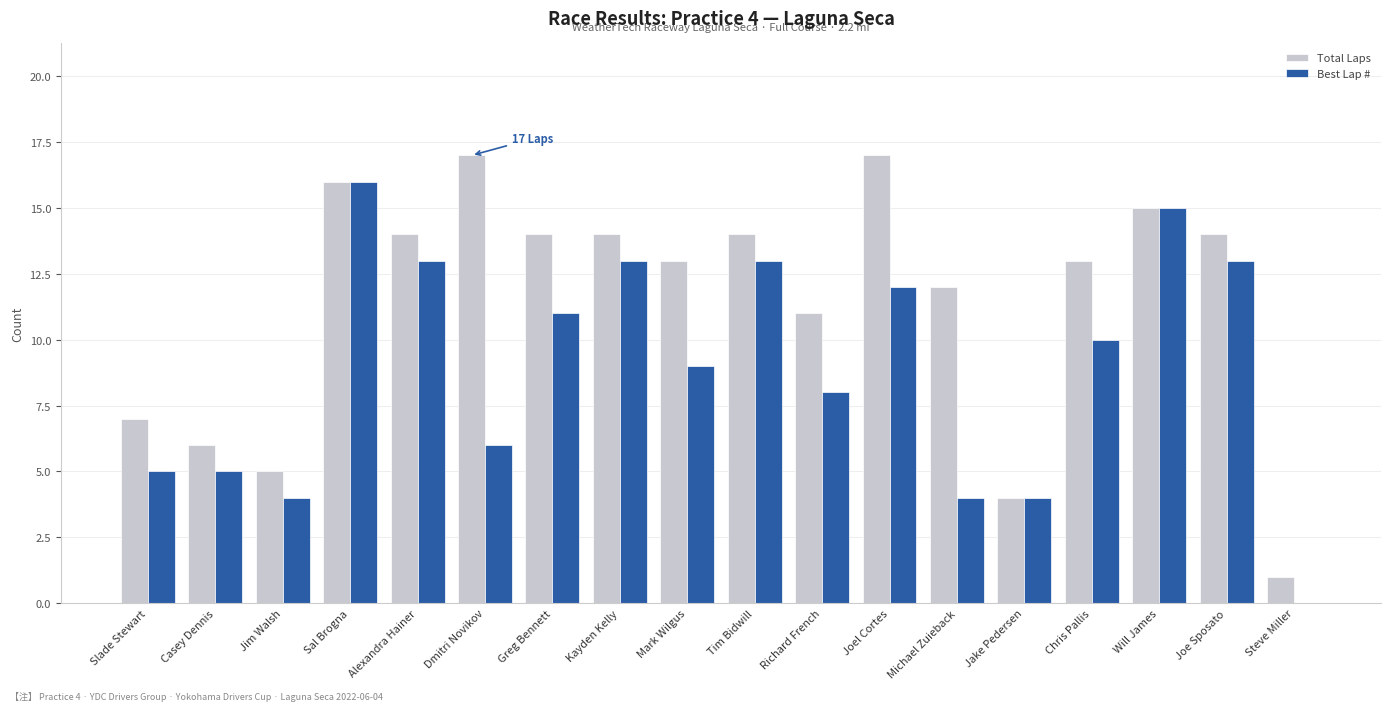

How many positive values does the Best Lap # series have?

17